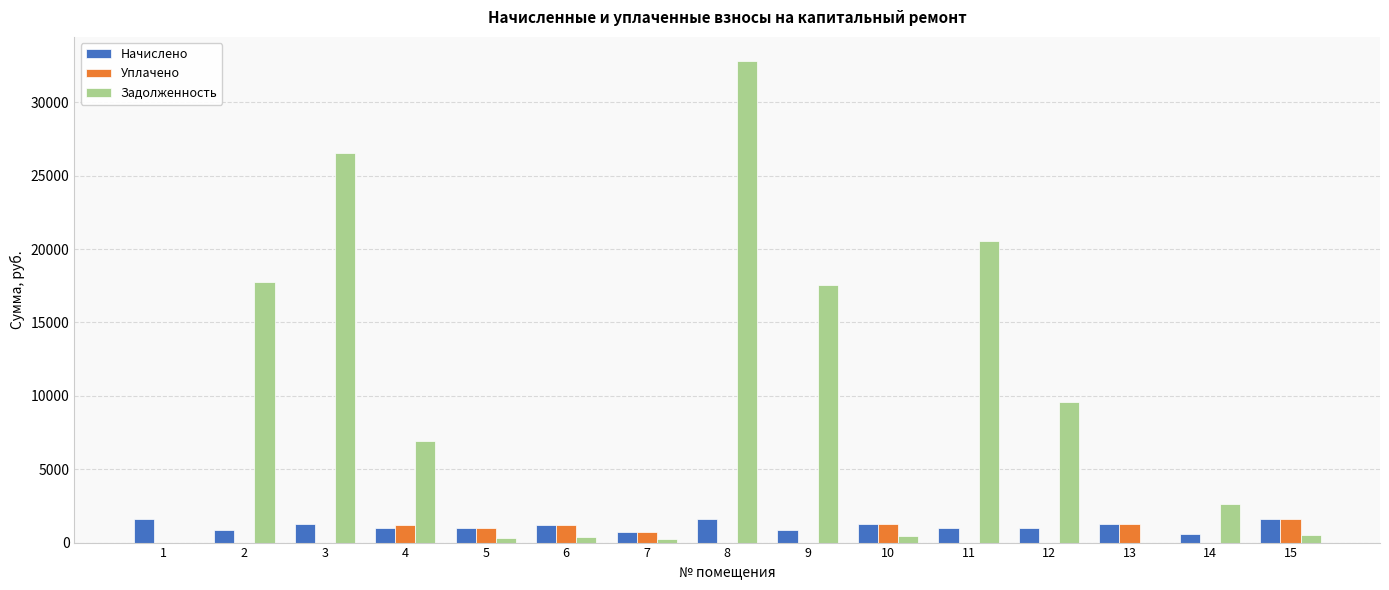

What is the spread (max minus min) of values at 5?

658.8